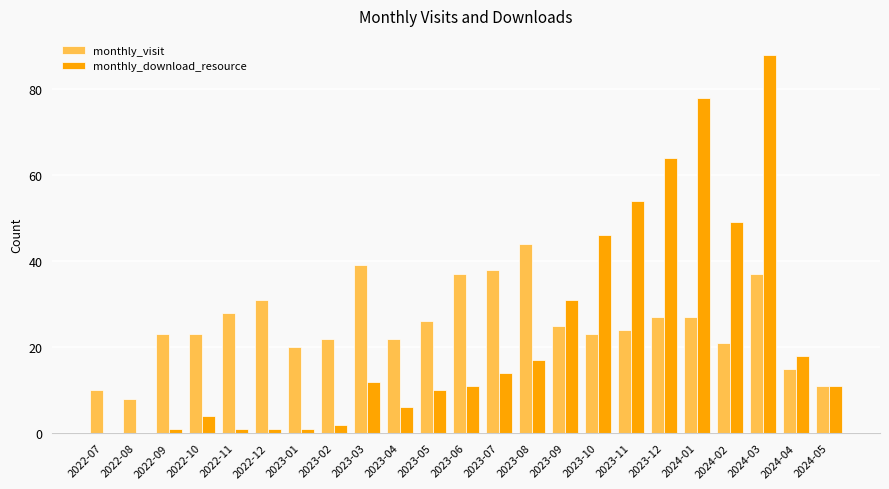

At which label does monthly_download_resource reach its peak?

2024-03